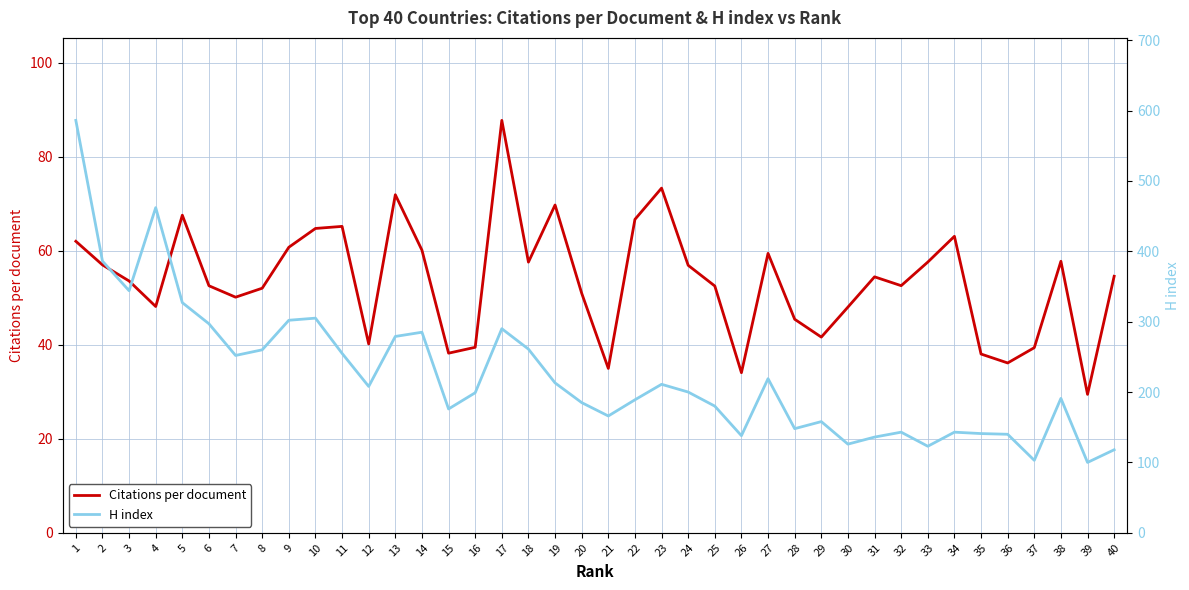

At how many categories does at least one series exceed 391?

2